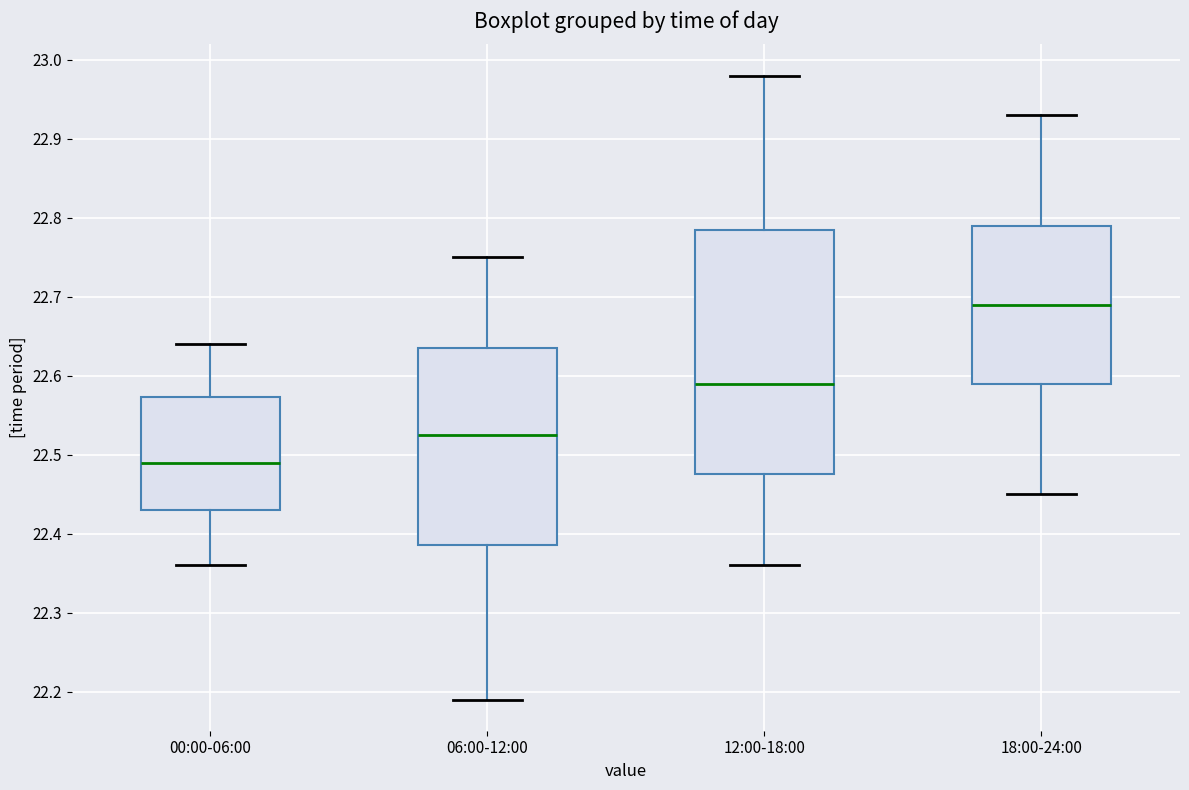

Which box is the tallest, from its lower edge to its upper edge?

12:00-18:00